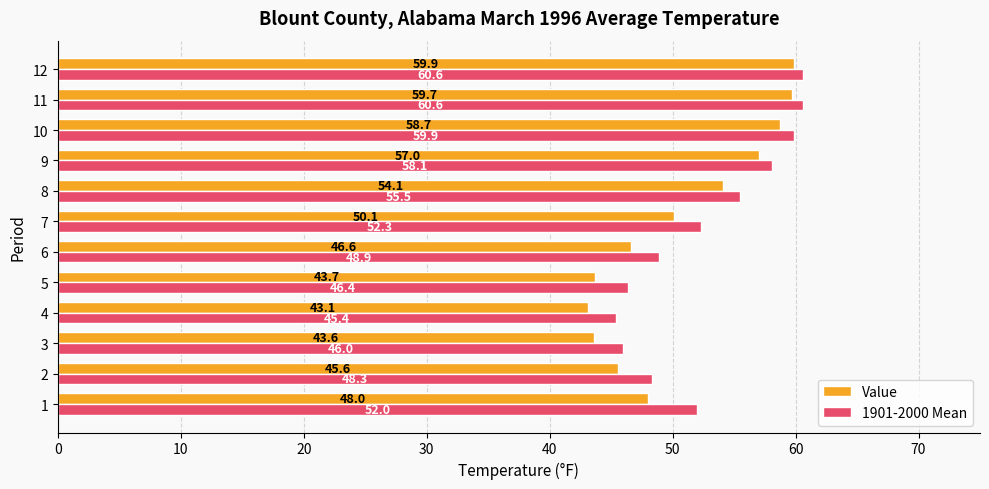

Is it true that Value equals 98.8 at 10?

False